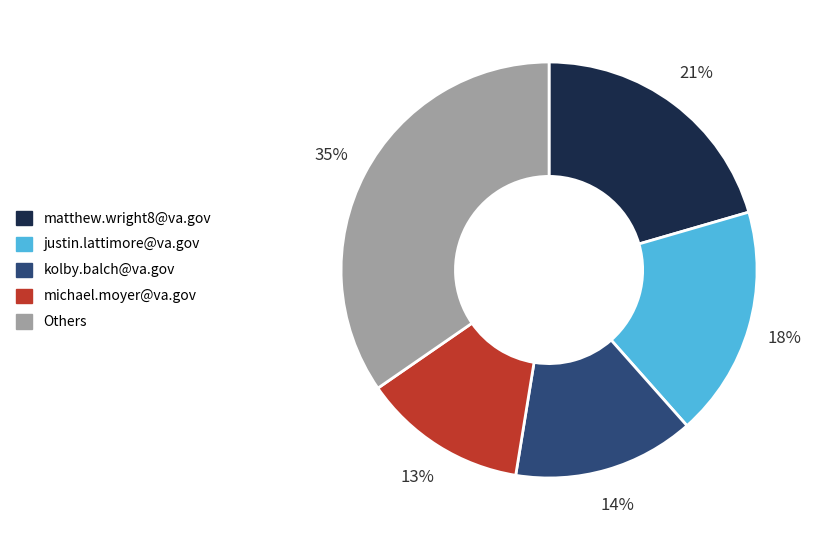

To the nearest percent, what is the difference between the largest and smallest slice percentages?

22%